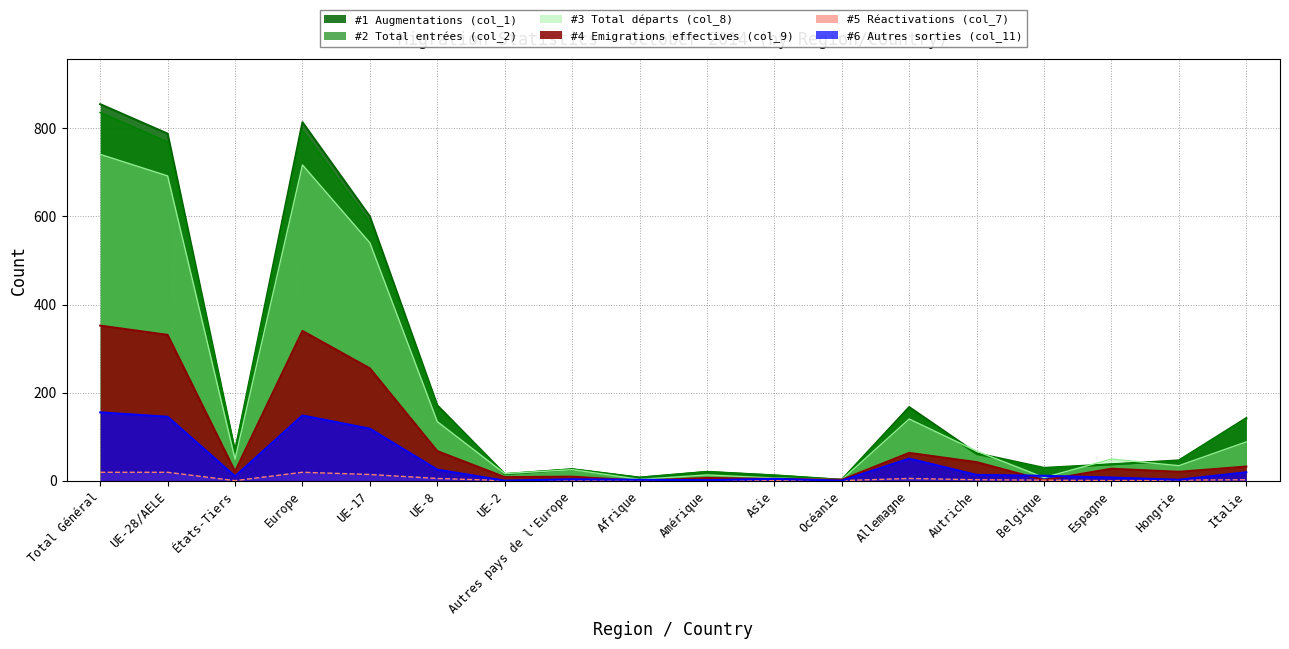

How many interior local valleys does the Emigrations effectives (col_9) series have?

6